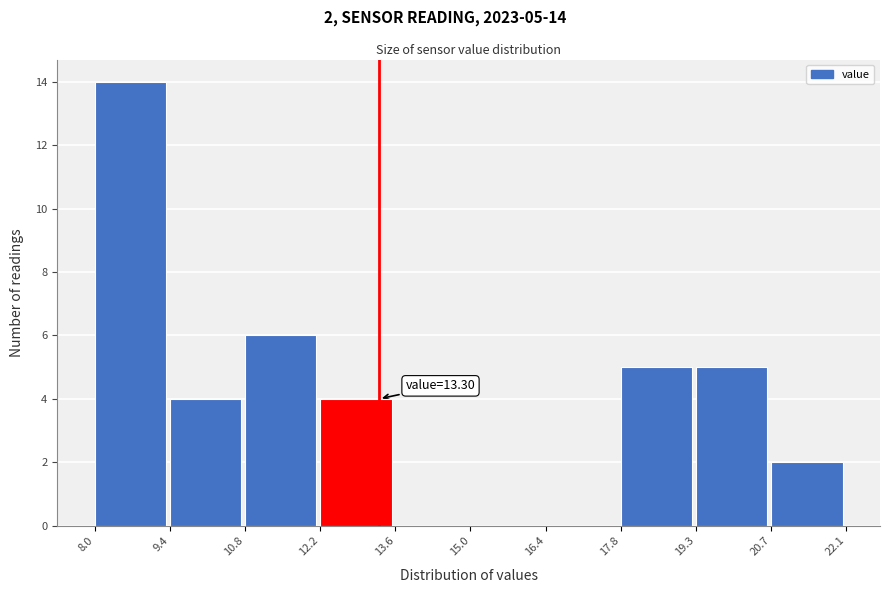

Over which range of the x-axis is the bar tallest?

8.0 to 9.4